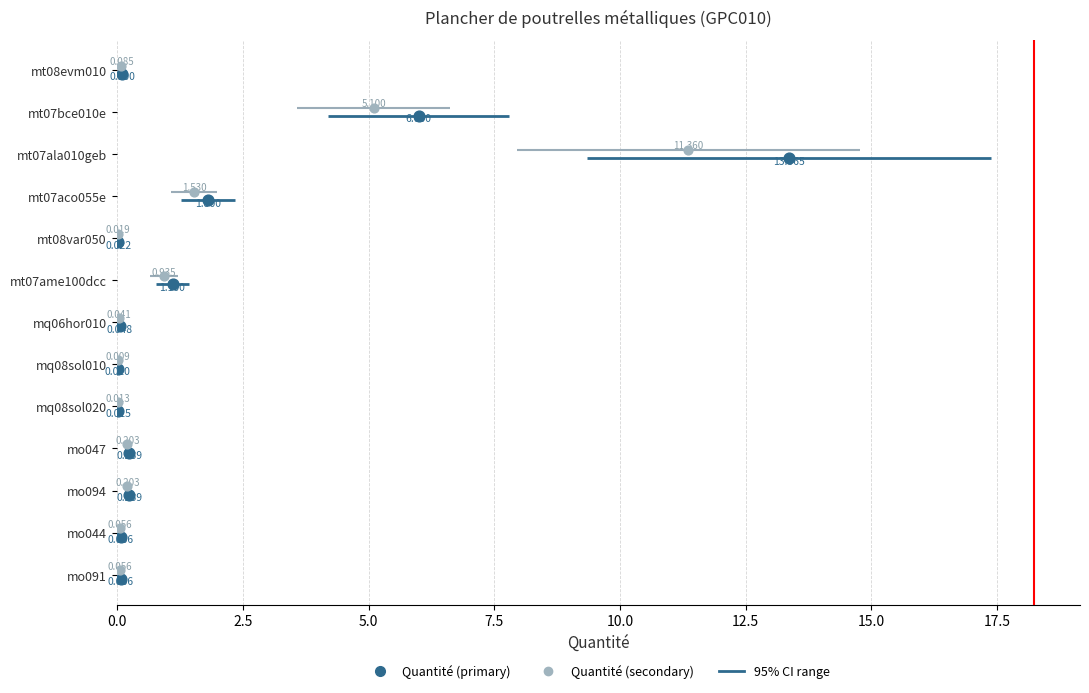

Which series has the largest total across all categories?

Quantité (primary)